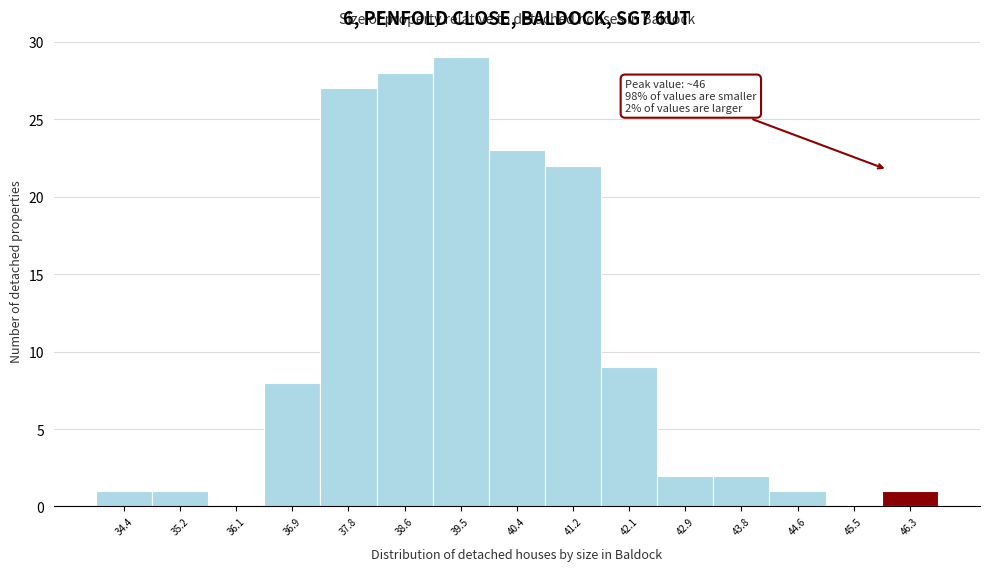

Over which range of the x-axis is the bar tallest?

39.1 to 39.9